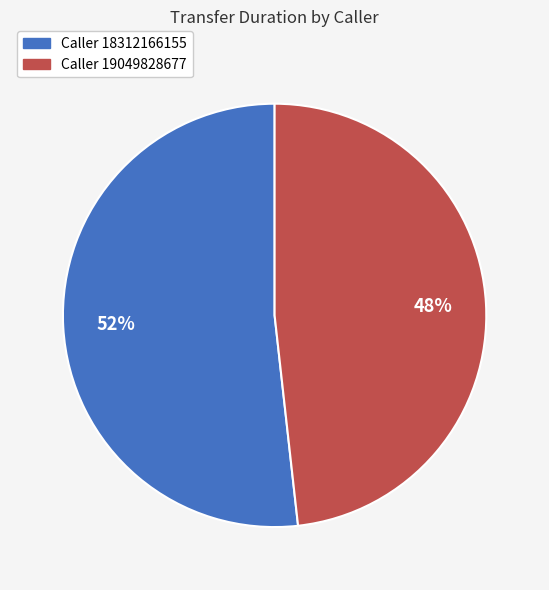

How many slices are in this pie chart?

2